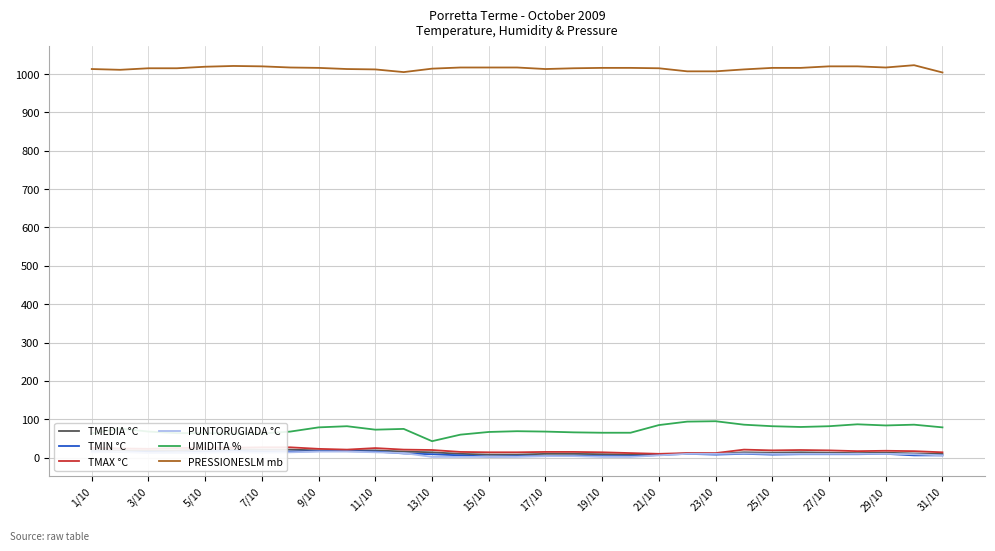

Is the value of PRESSIONESLM mb at 25/10 greater than the value of UMIDITA % at 23/10?

Yes